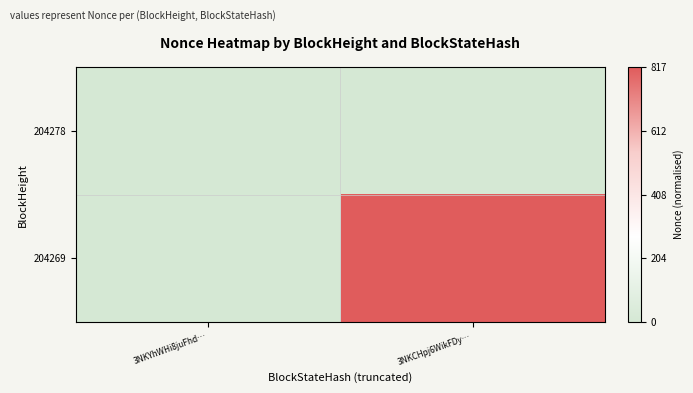

Reading right to left, list all the values displayed in this chart.

204278: 3NKCHpj6WikFDy…=0	3NKYhWHi8juFhd…=0
204269: 3NKCHpj6WikFDy…=1	3NKYhWHi8juFhd…=0